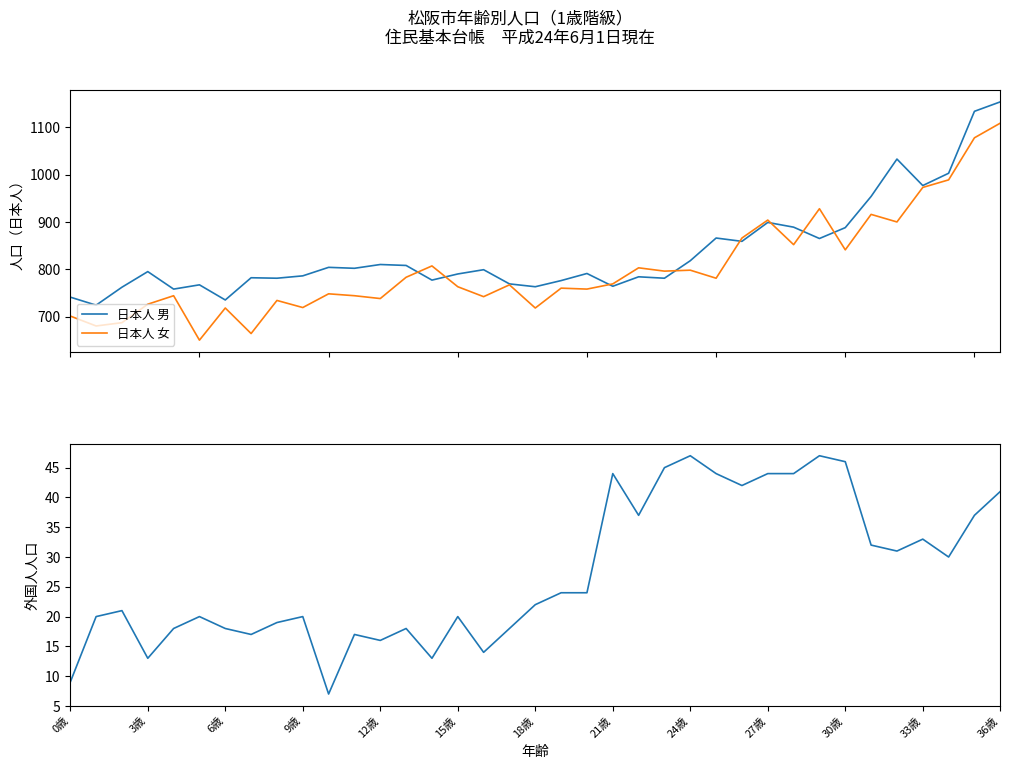

Reading left to right, list all the values displayed in this chart.

日本人 男: 741	724	762	795	758	767	735	782	781	786	804	802	810	808	777	790	799	769	763	776	791	764	784	781	818	866	859	899	889	865	888	954	1033	977	1003	1134	1154
日本人 女: 701	680	687	726	744	650	718	664	734	719	748	744	738	783	807	763	742	767	718	760	758	769	803	796	798	781	866	904	852	928	841	916	900	973	989	1078	1109
外国人 男: 9	20	21	13	18	20	18	17	19	20	7	17	16	18	13	20	14	18	22	24	24	44	37	45	47	44	42	44	44	47	46	32	31	33	30	37	41